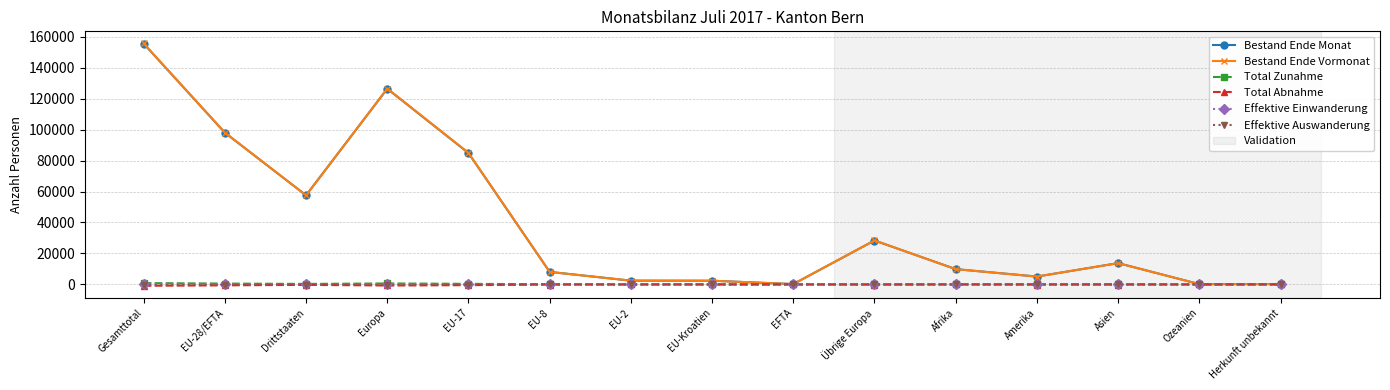

What is the label of the 15th point from the left?

Herkunft unbekannt